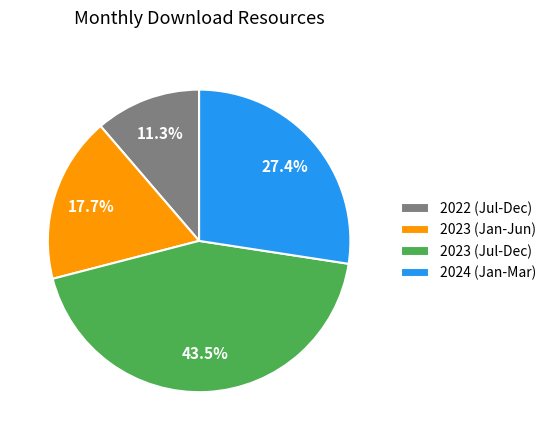

Between 2022 (Jul-Dec) and 2024 (Jan-Mar), which is larger?

2024 (Jan-Mar)